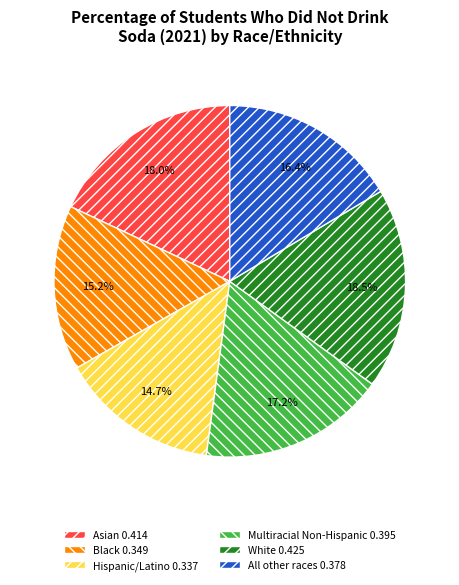

Is the sum of Hispanic/Latino and All other races greater than half?

No